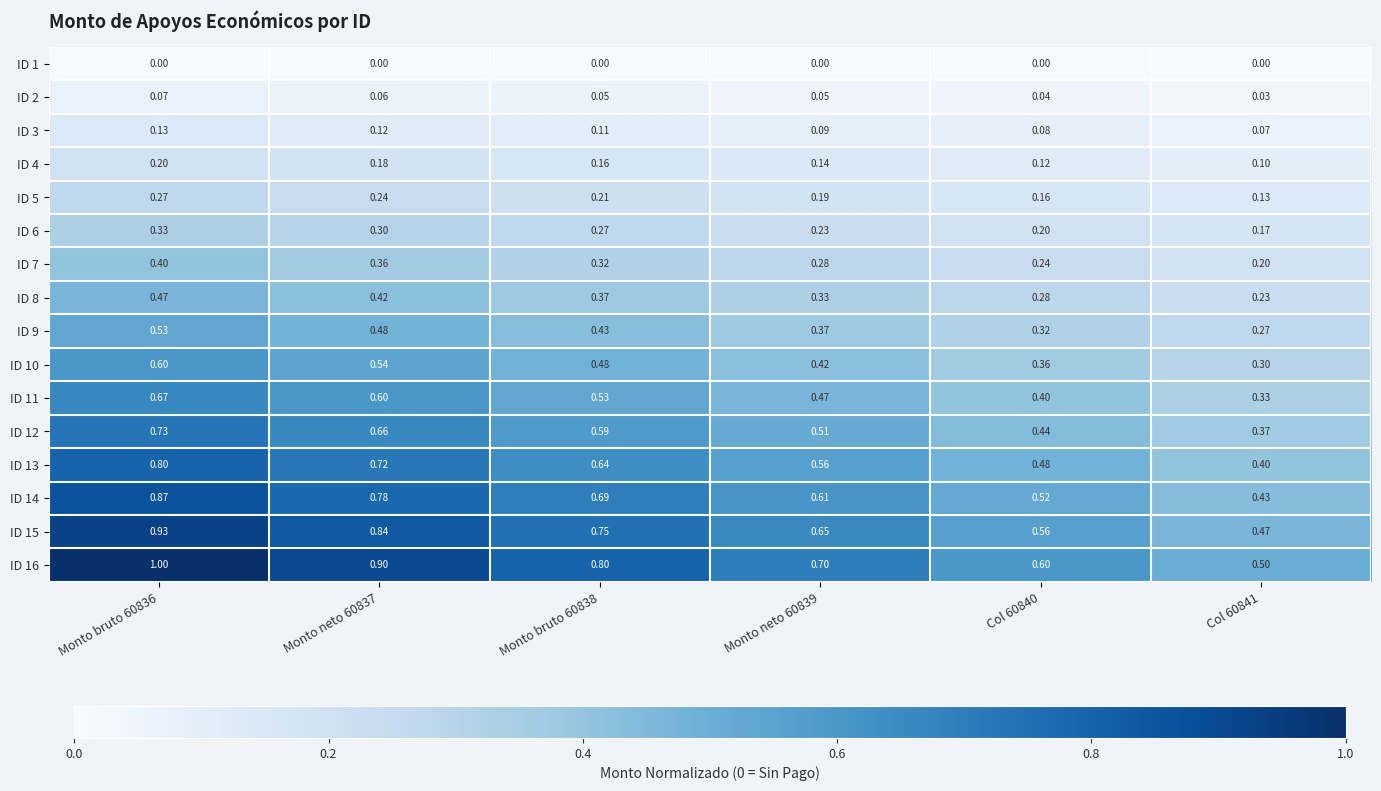

Is the value of ID 9 at Monto neto 60837 greater than the value of ID 13 at Monto neto 60837?

No